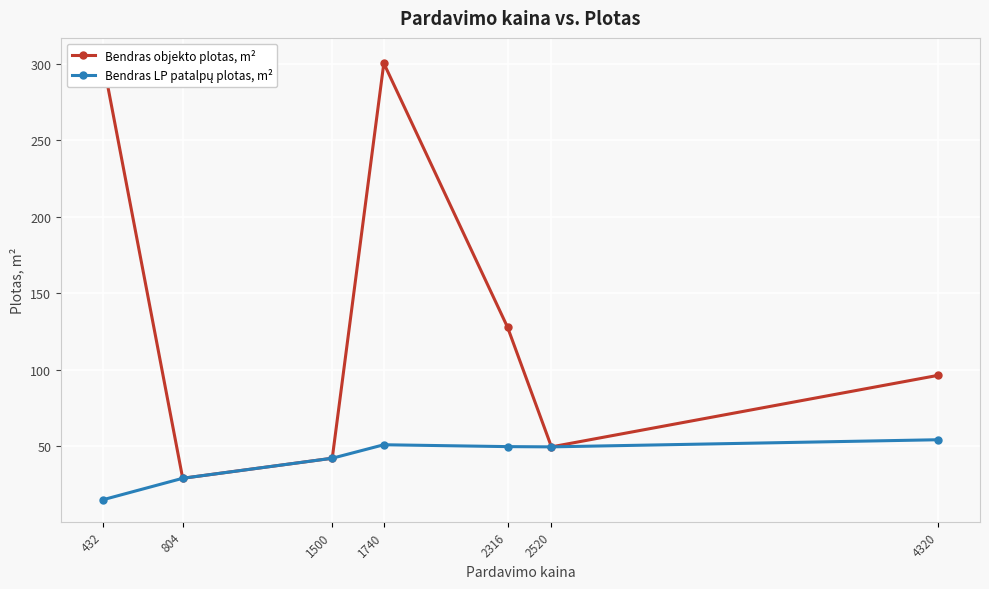

How many data points in Bendras LP patalpų plotas, m² are above 49?

4